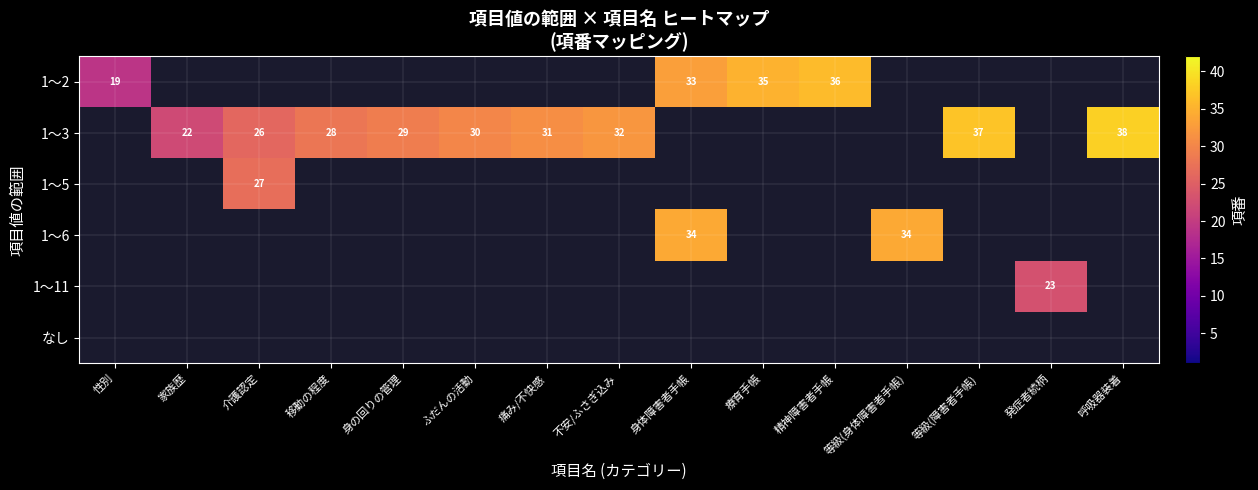

True or false: 1～11 has a value of 23 at 発症者続柄.

True